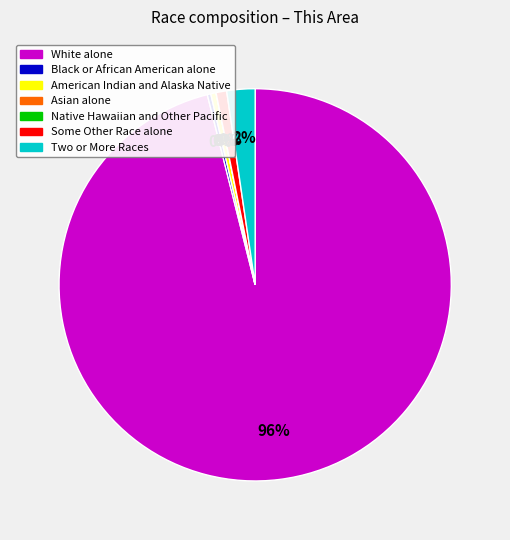

Which slice represents more than half of the pie?

White alone